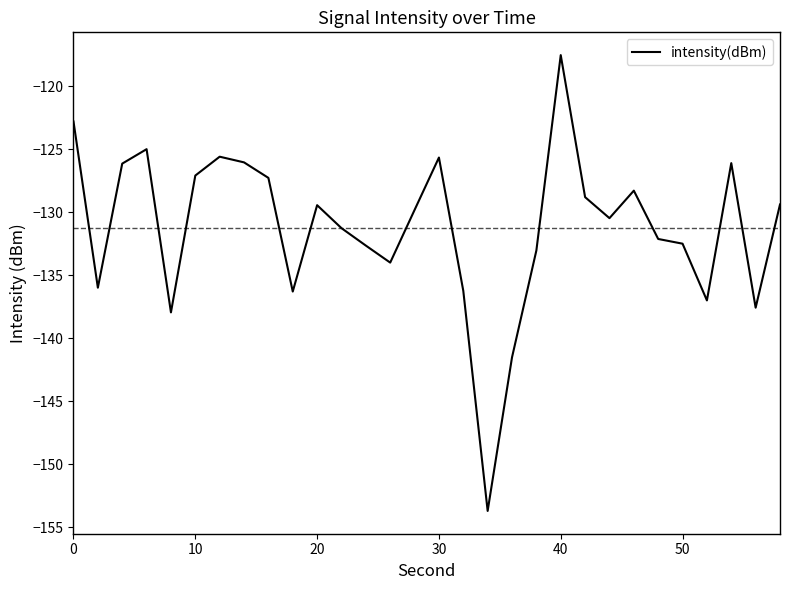

What is the greatest value displayed?

-117.5